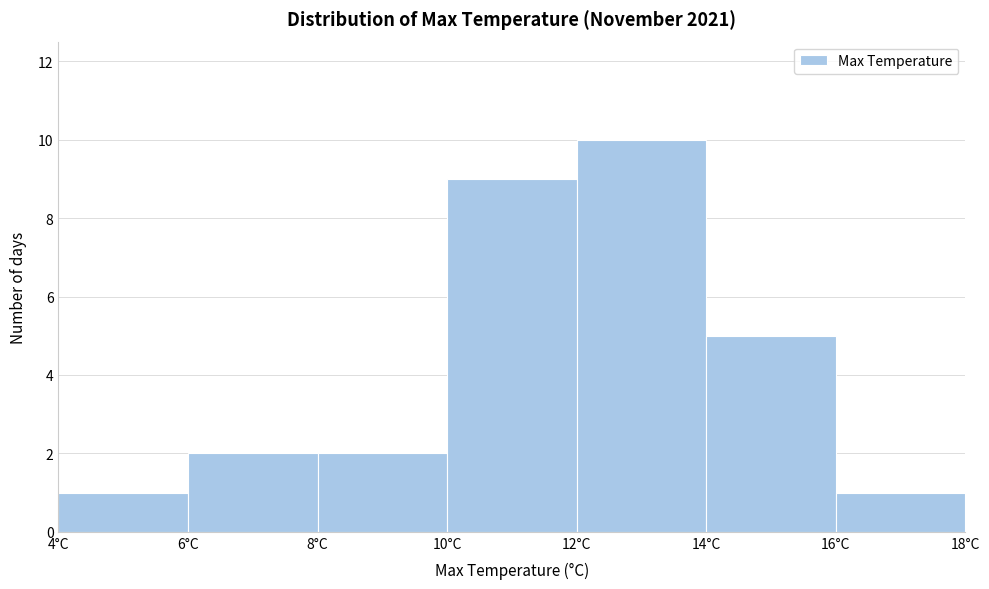

What is the height of the bar covering 14 to 16 on the x-axis? The values are not printed on the chart, so give them approximately, as read against the axis.

5